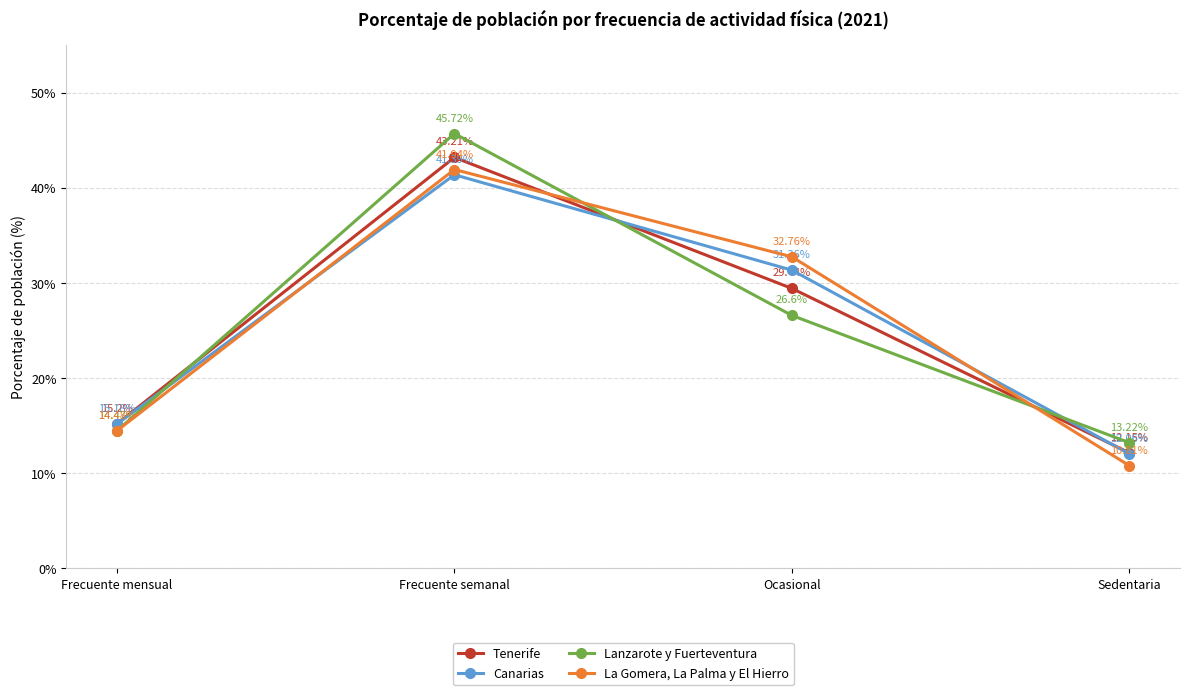

What are all the series names shown in the legend?

Tenerife, Canarias, Lanzarote y Fuerteventura, La Gomera, La Palma y El Hierro